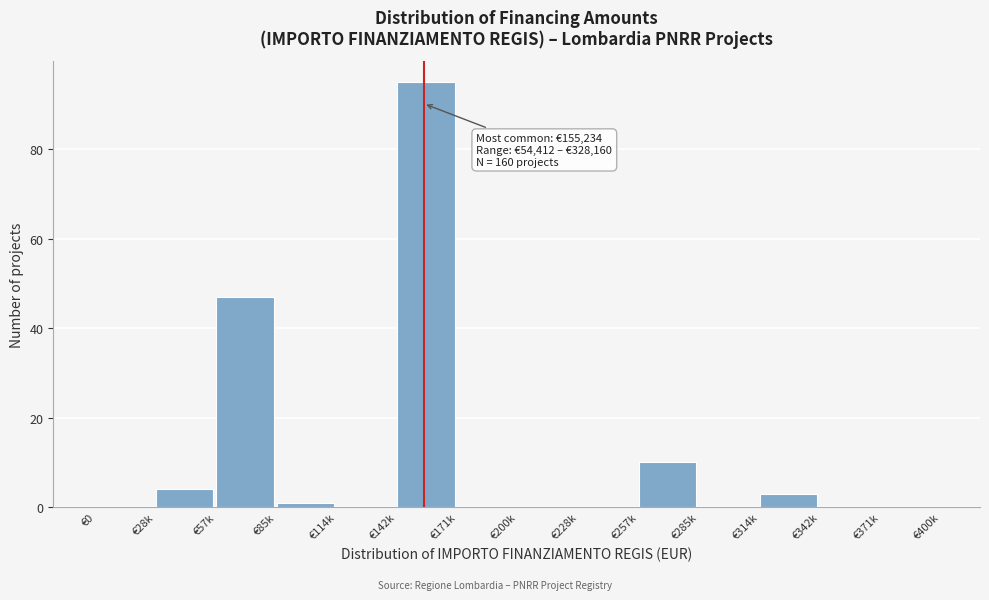

Reading right to left, what are all the values shown in this chart?

€371k=0	€342k=0	€314k=3	€285k=0	€257k=10	€228k=0	€200k=0	€171k=0	€142k=95	€114k=0	€85k=1	€57k=47	€28k=4	€0=0